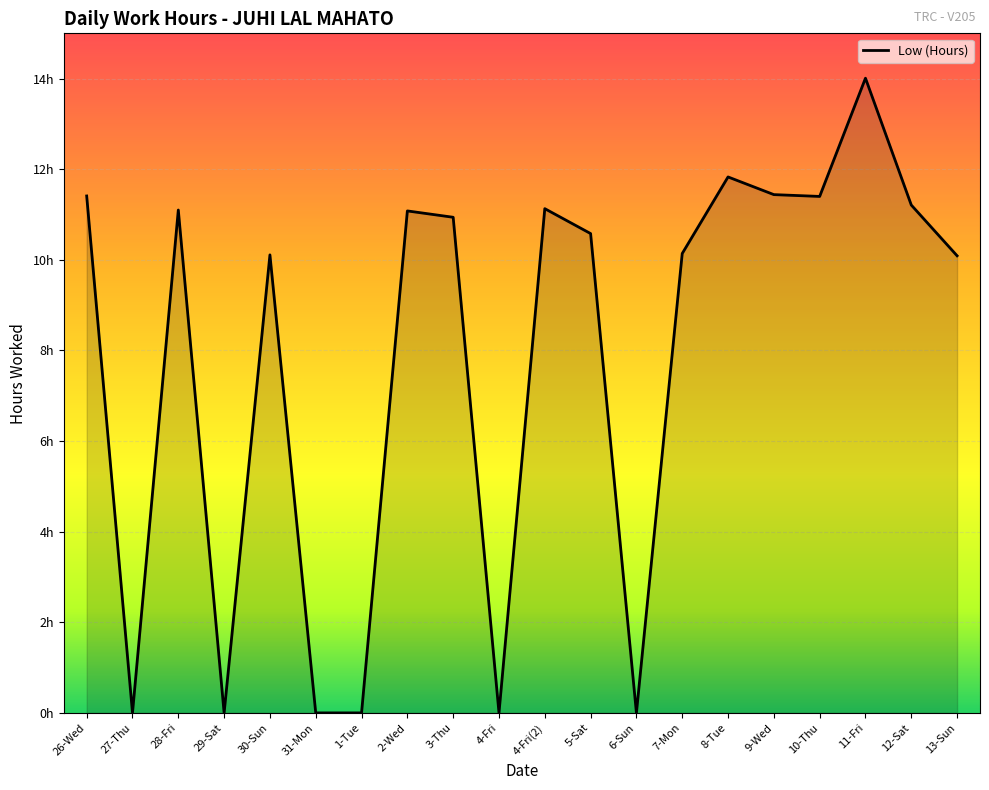

Between 13-Sun and 4-Fri, which is larger?

13-Sun